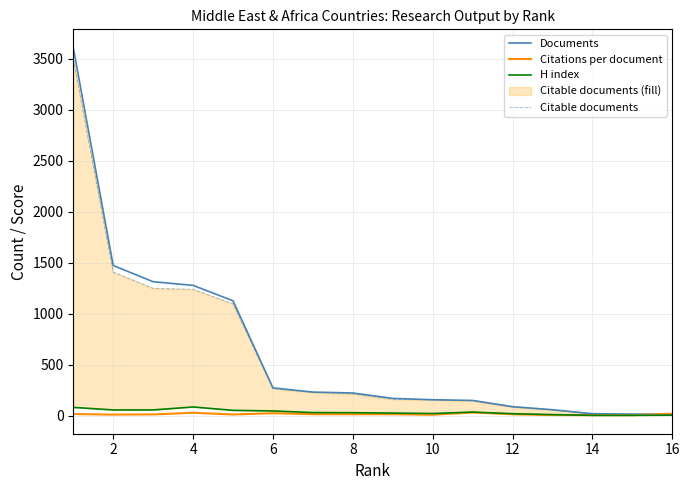

What is the minimum value shown in the chart?

5.0